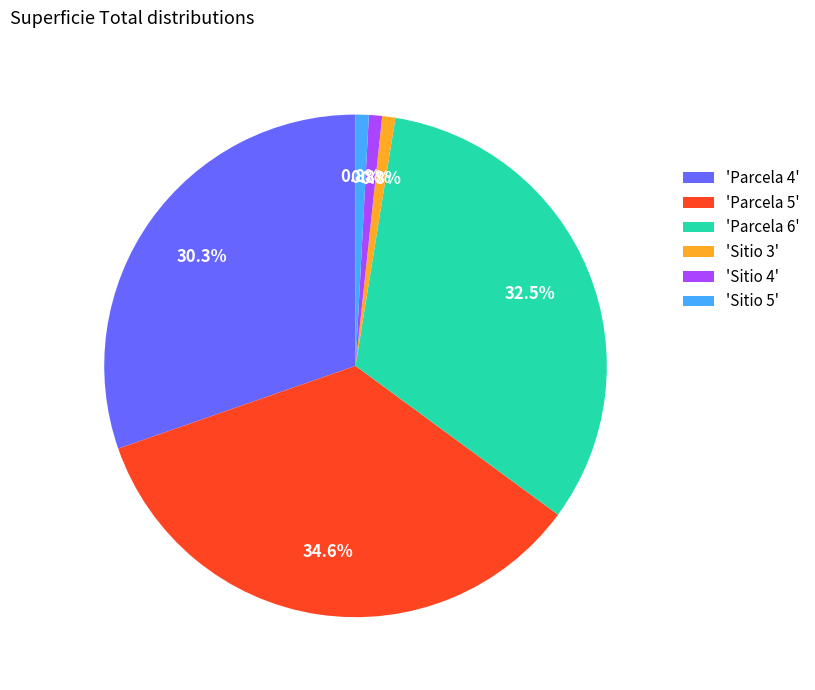

Between 'Sitio 3' and 'Parcela 4', which is larger?

'Parcela 4'